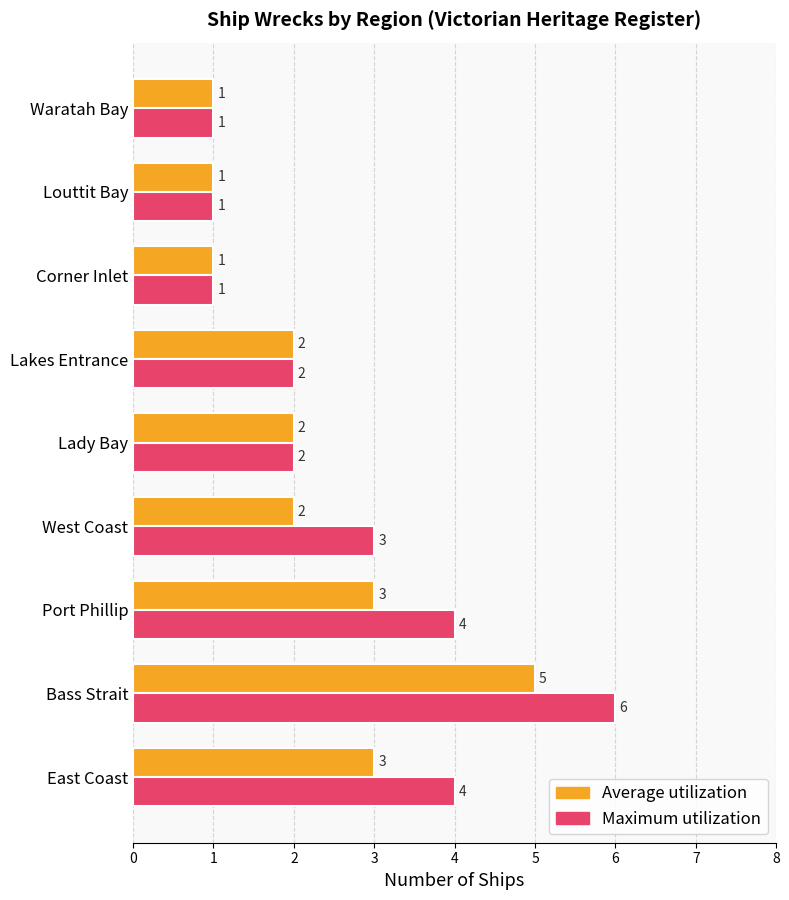

How many data points in Maximum utilization are less than 2?

3